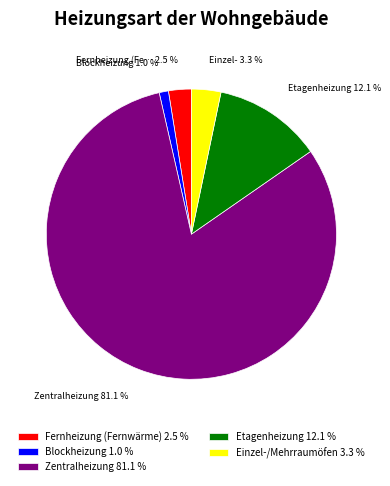

Does any single category account for the majority?

Yes